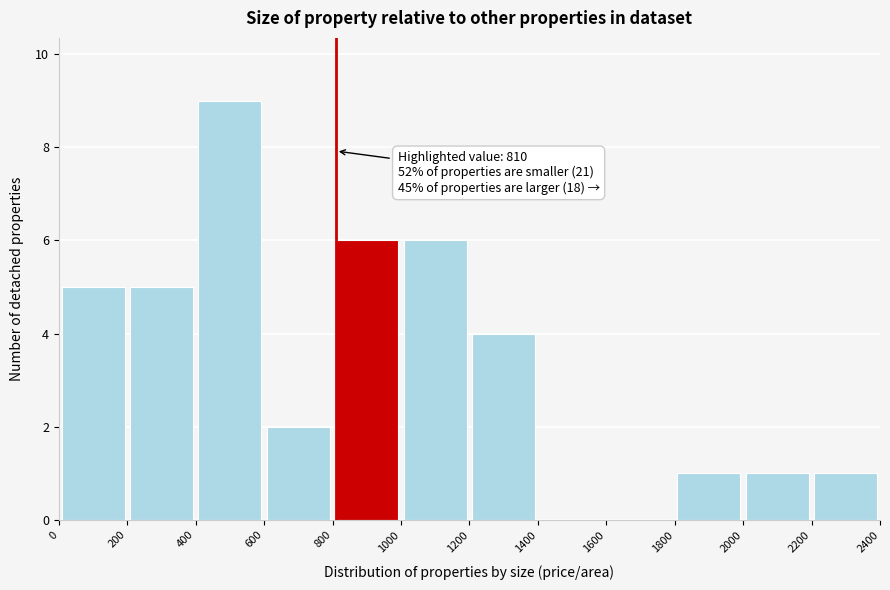

Which range on the x-axis has the tallest bar?

400 to 600